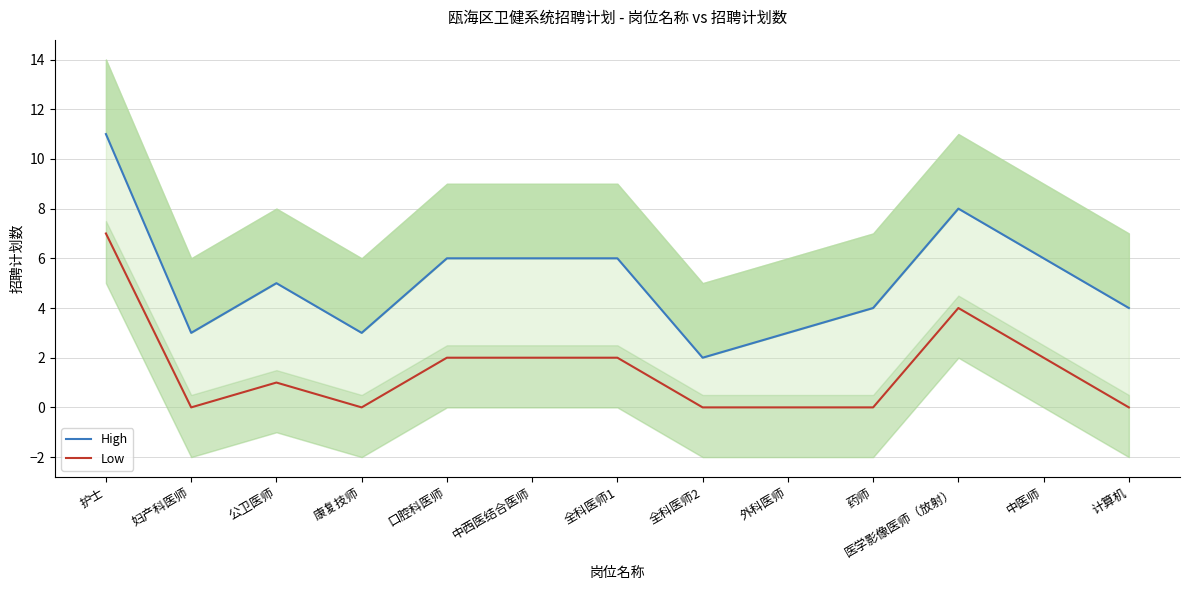

What are all the series names shown in the legend?

High, Low